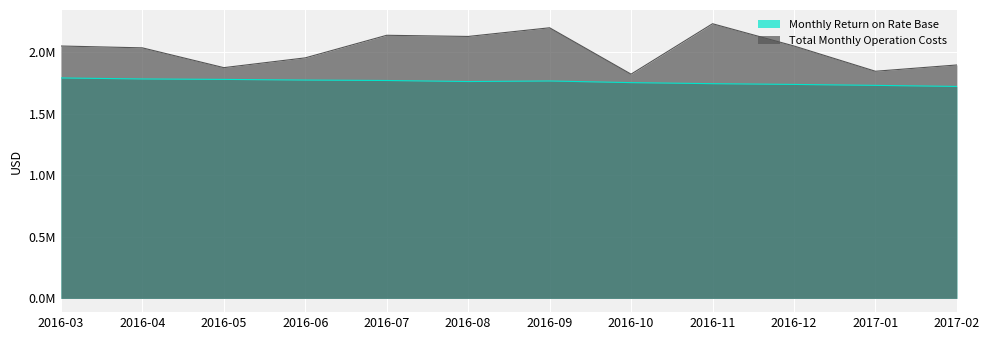

What is the difference between the maximum and minimum values in the Monthly Return on Rate Base series?

68779.0